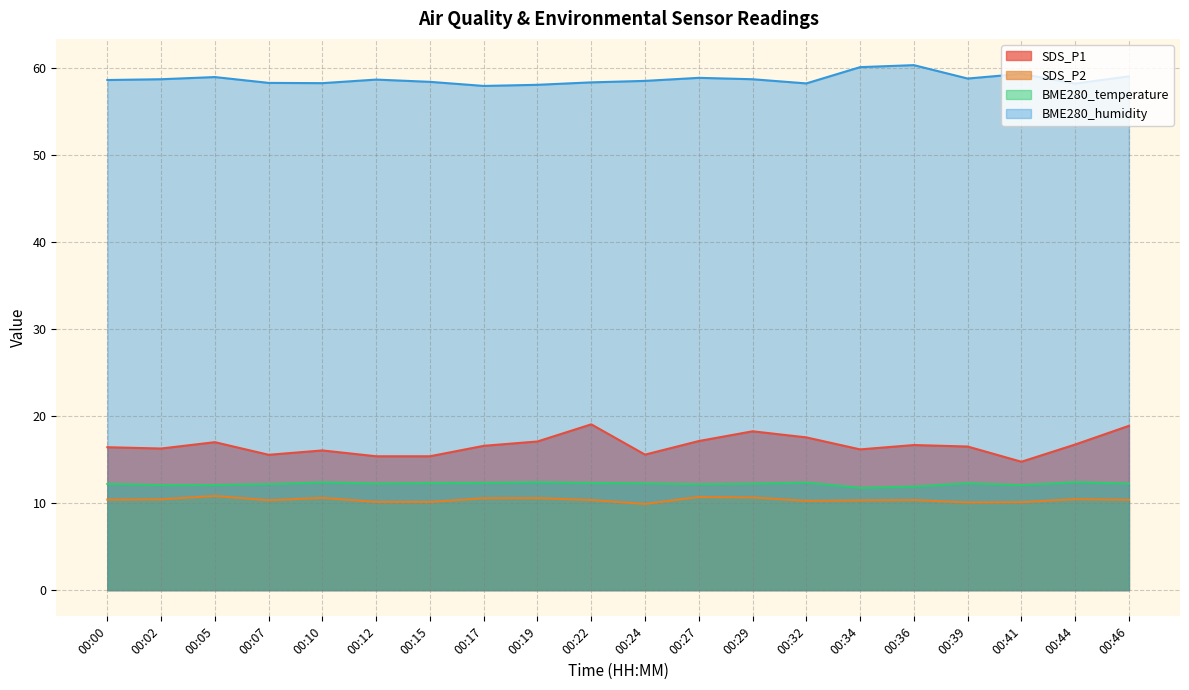

Where does the BME280_temperature series first go above 12?

00:00